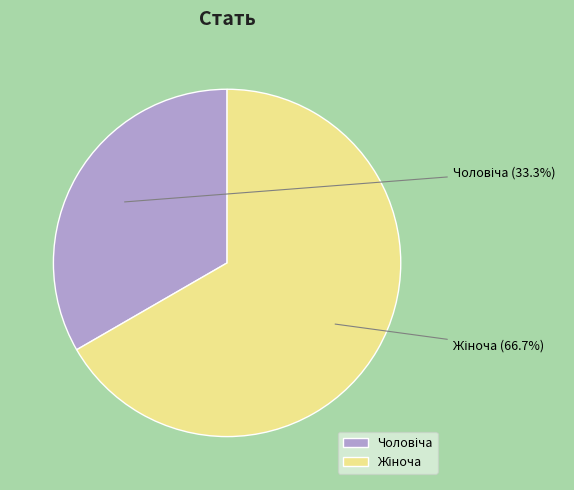

Approximately how many times larger is the value at Жіноча compared to Чоловіча?

2.0